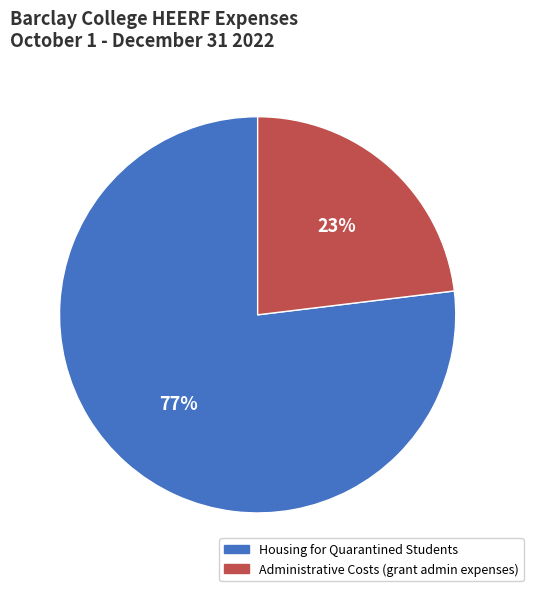

To the nearest percent, what portion does Housing for Quarantined Students represent?

77%